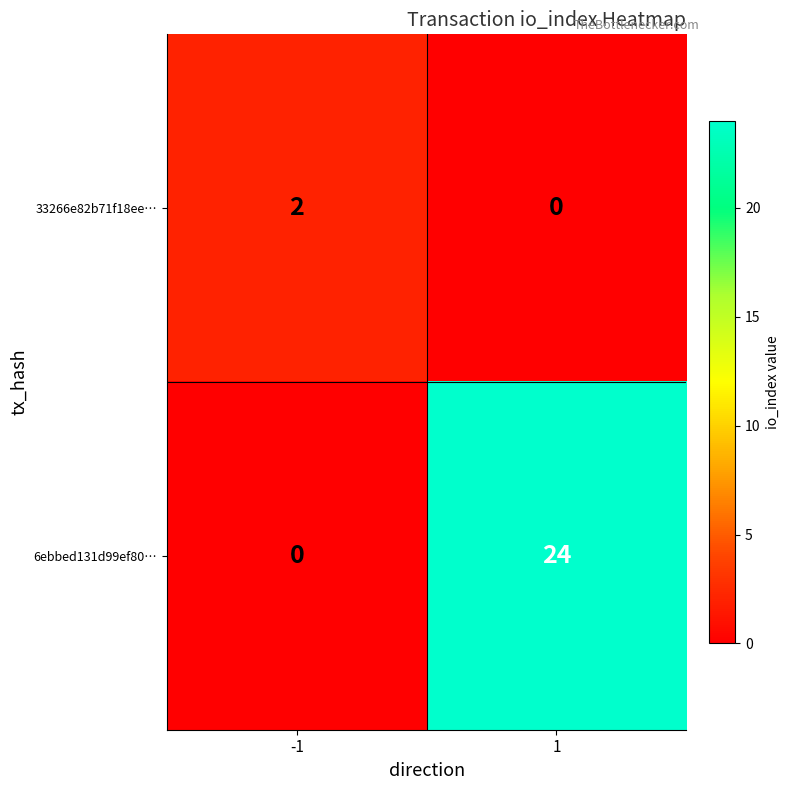

What is the greatest value displayed?

24